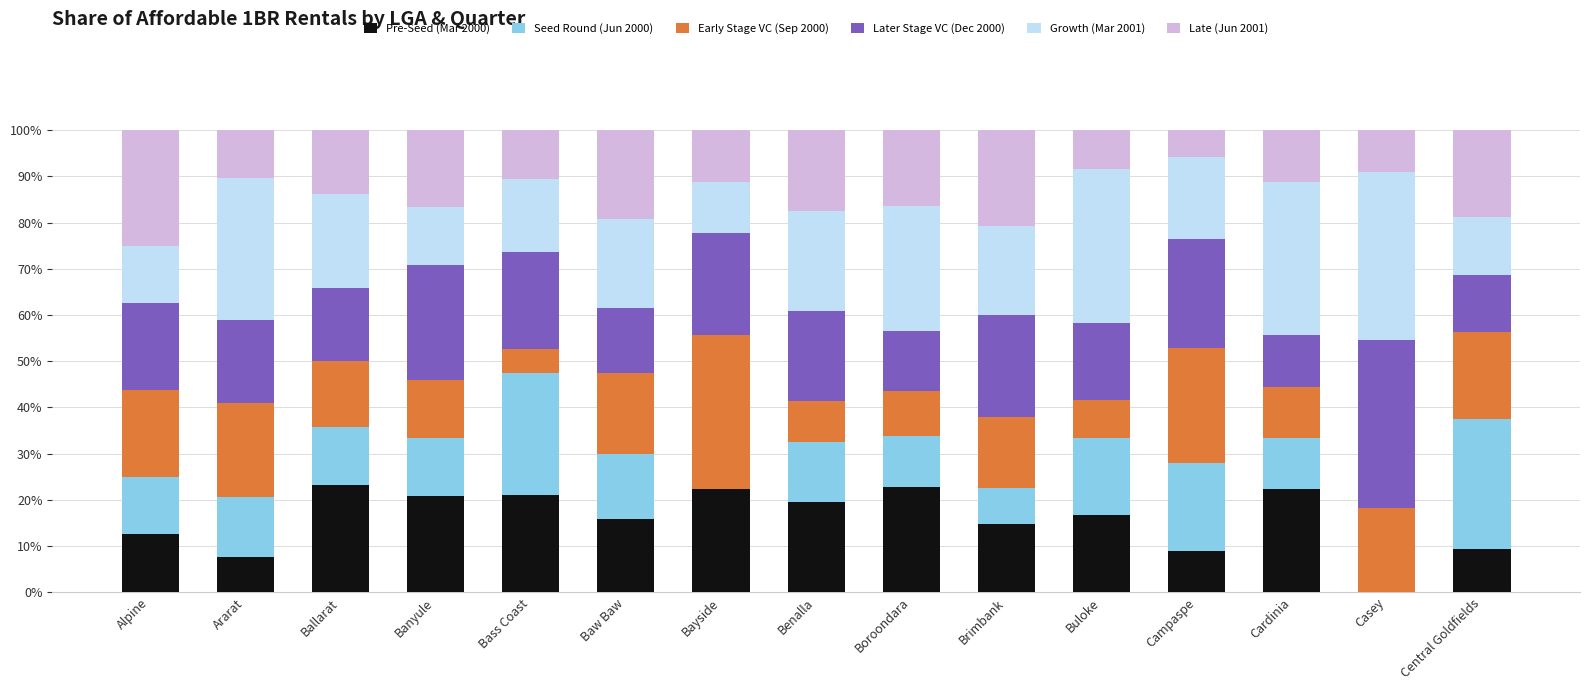

Does the chart contain stacked bars?

Yes